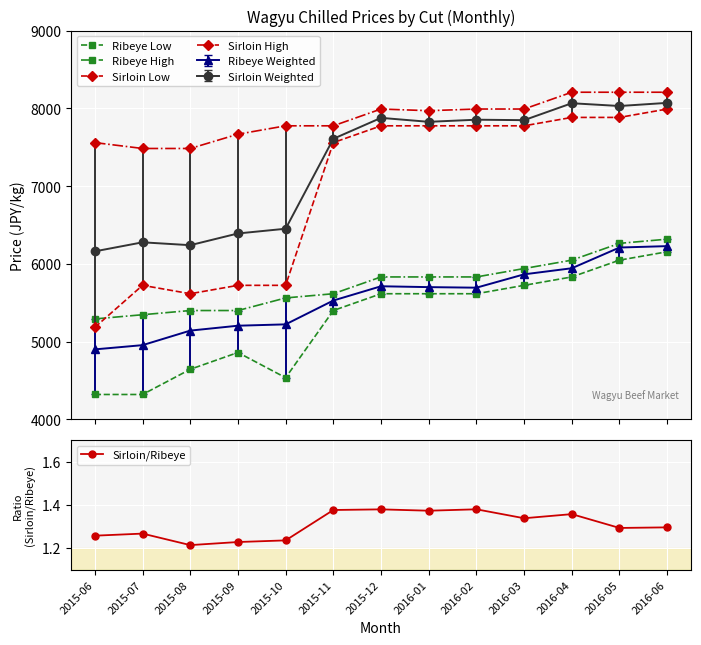

What are all the series names shown in the legend?

Ribeye Low, Ribeye High, Sirloin Low, Sirloin High, Sirloin/Ribeye